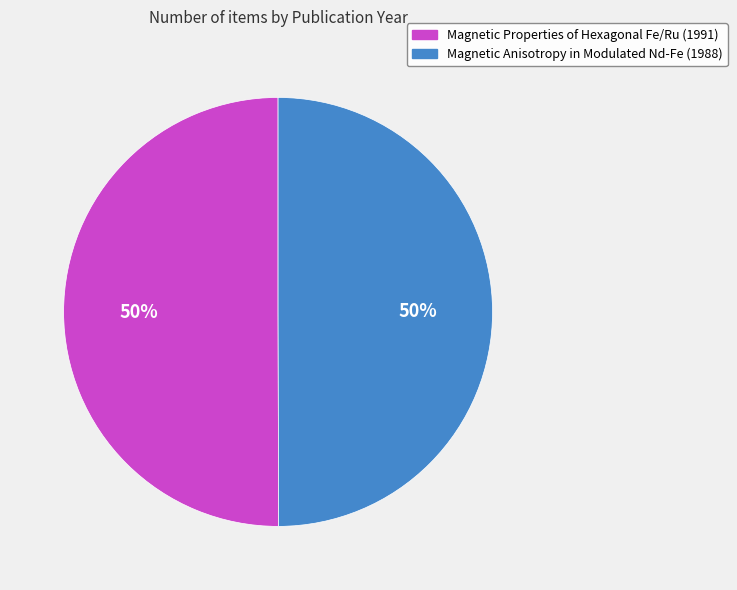

Approximately how many times larger is the value at Magnetic Properties of Hexagonal Fe/Ru compared to Magnetic Anisotropy in Modulated Nd-Fe?

1.0